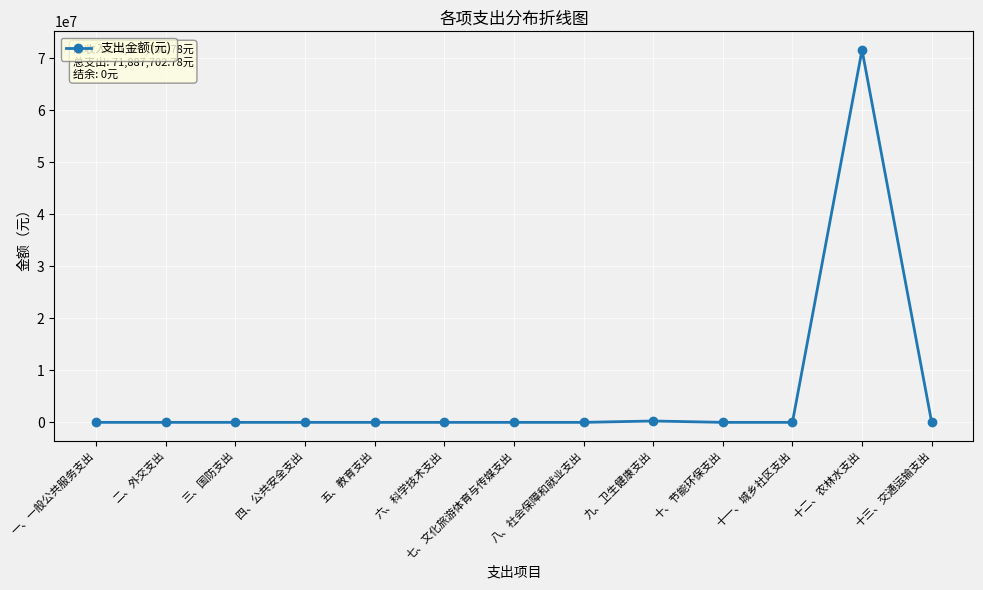

Is this an area chart (filled region under the line)?

No